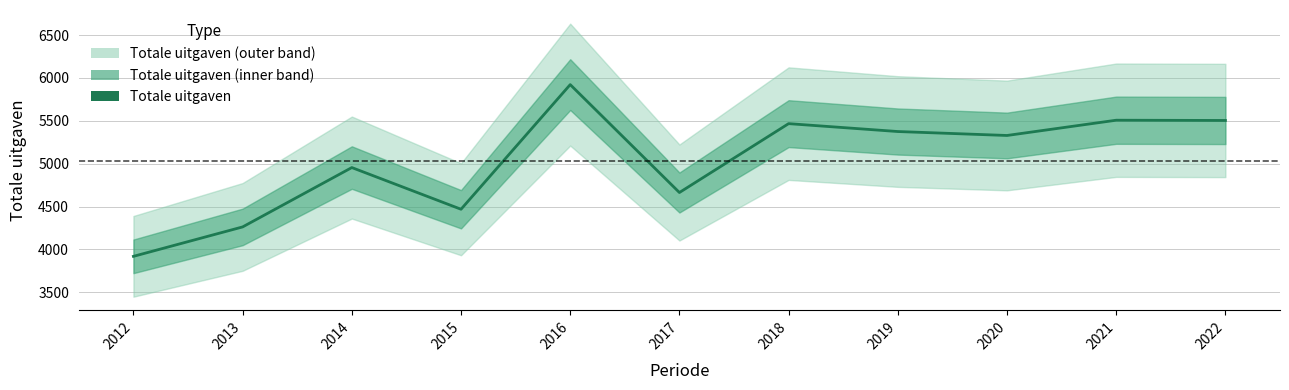

How many data points are less than 5329?

5